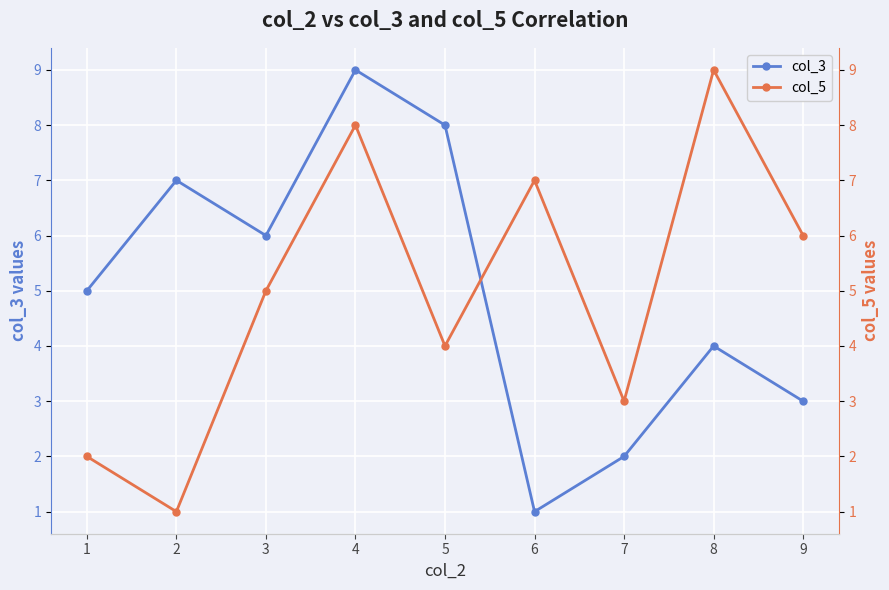

Is it true that col_3 equals 11 at 5?

False